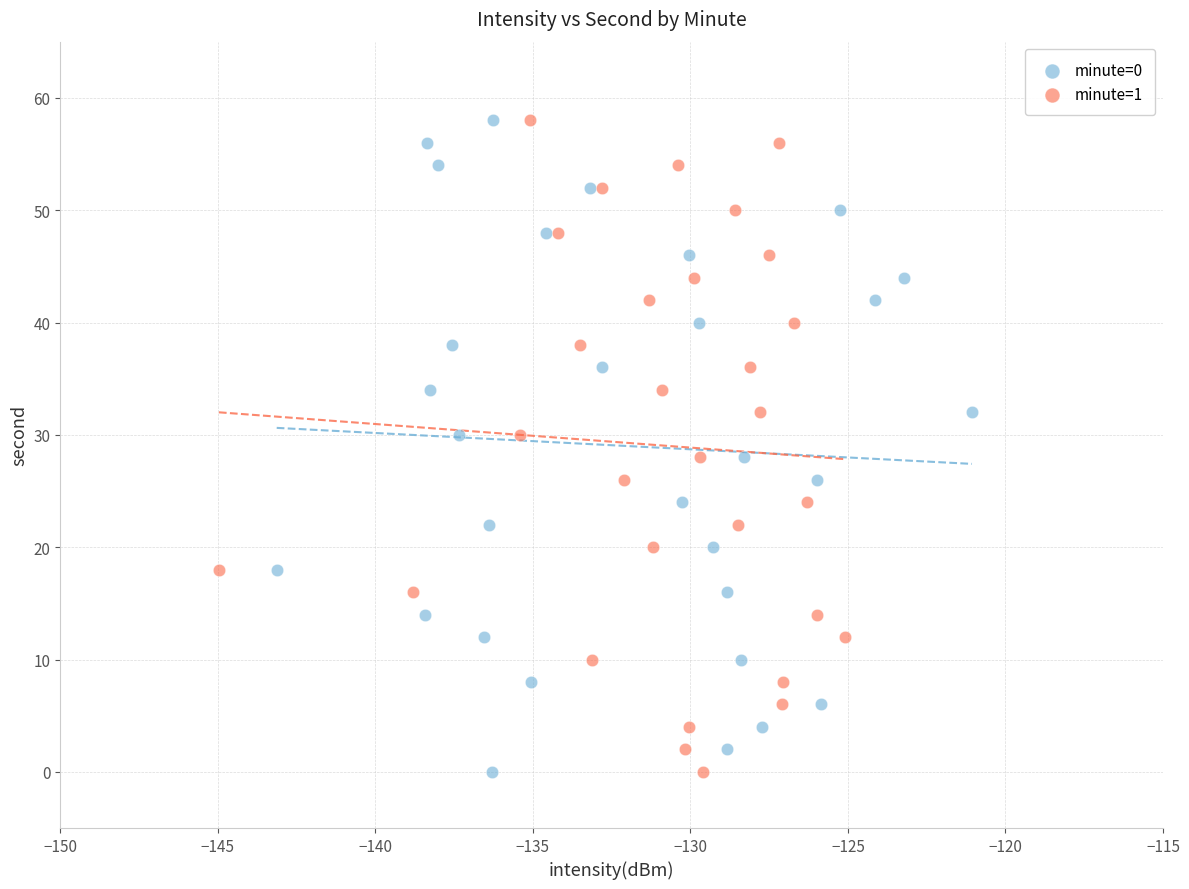

What are all the series names shown in the legend?

minute=0, minute=1